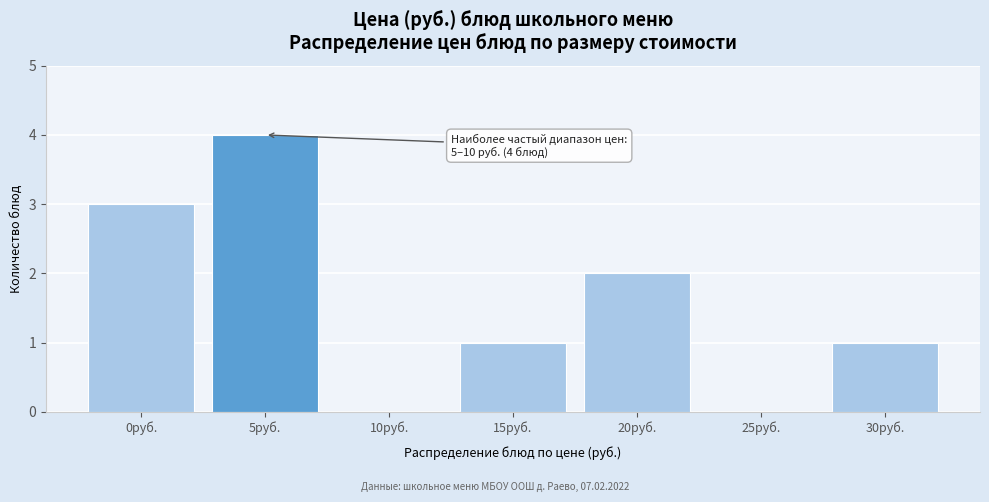

Reading right to left, transcribe all the data shown in this chart.

30руб.=1	25руб.=0	20руб.=2	15руб.=1	10руб.=0	5руб.=4	0руб.=3